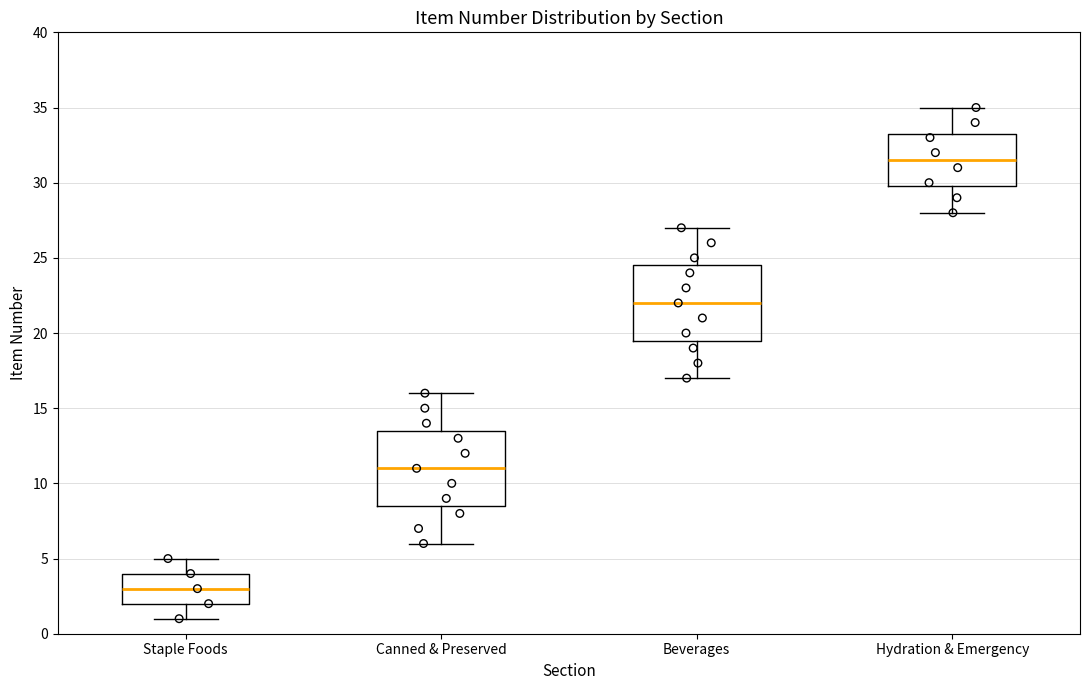

Where does the median line of the box for Hydration & Emergency sit on the y-axis? The values are not printed on the chart, so give them approximately, as read against the axis.

31.5